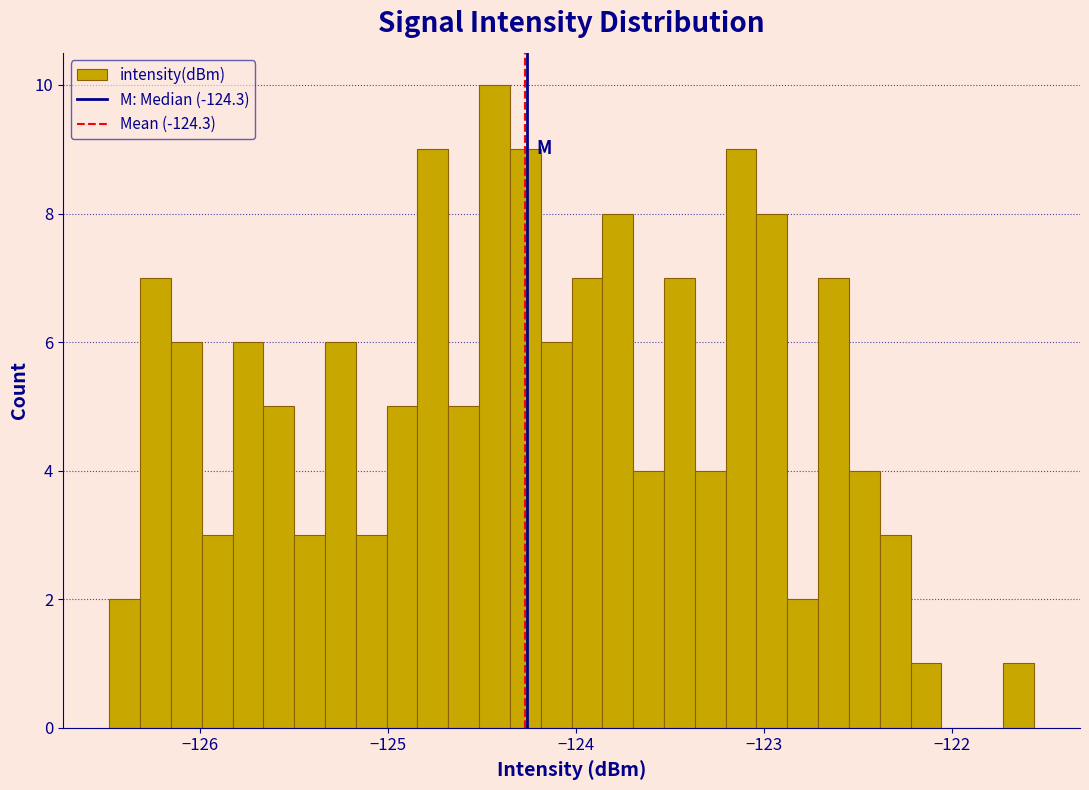

Read against the x-axis, roughly where is the centre of the tallest bar?

-124.4